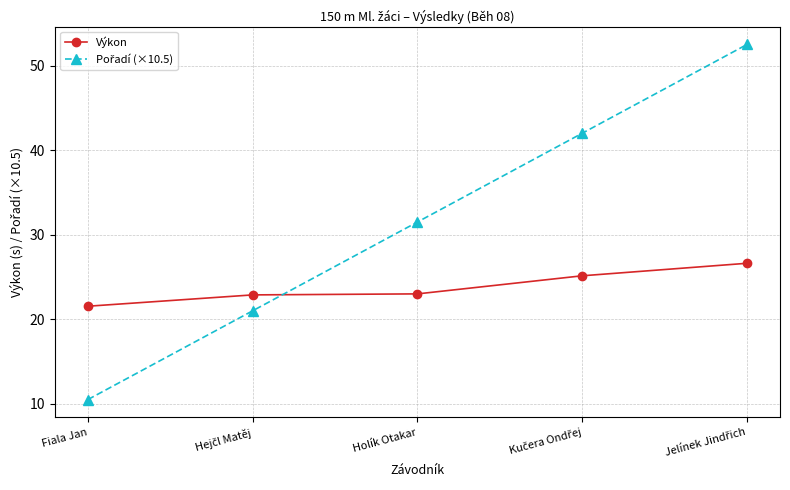

What is the difference between the second highest and minimum values in the Výkon series?

3.6